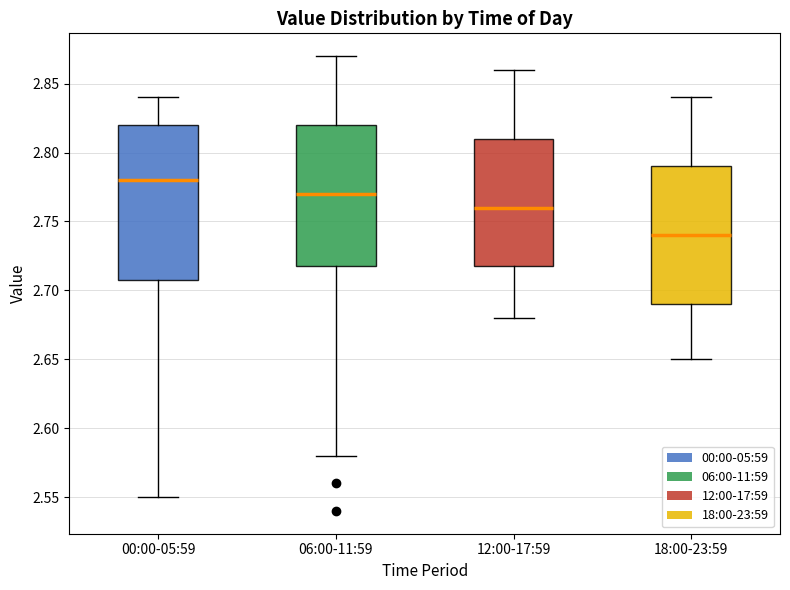

Comparing the boxes themselves (not the whiskers), which one is the tallest?

00:00-05:59